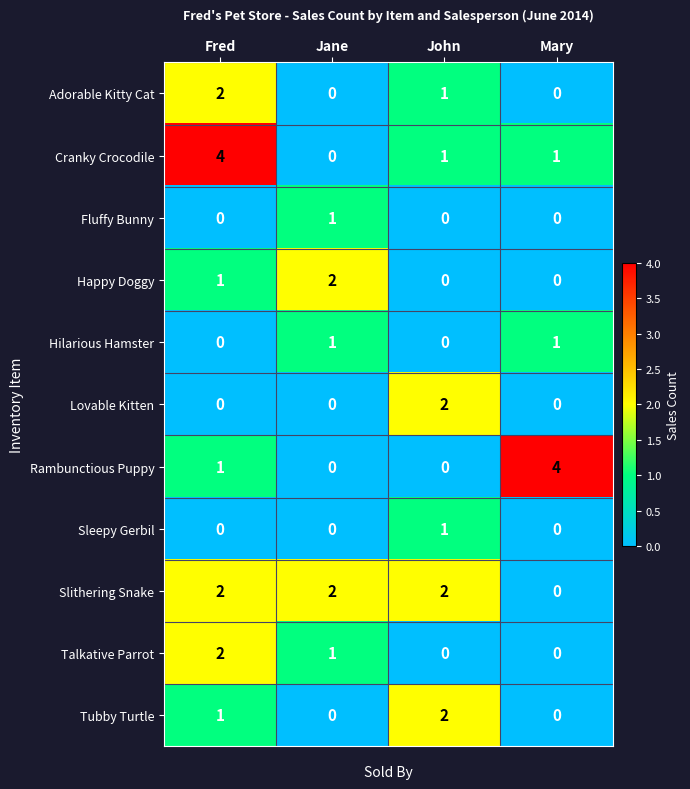

Is the value of Sleepy Gerbil at Jane greater than the value of Talkative Parrot at Fred?

No